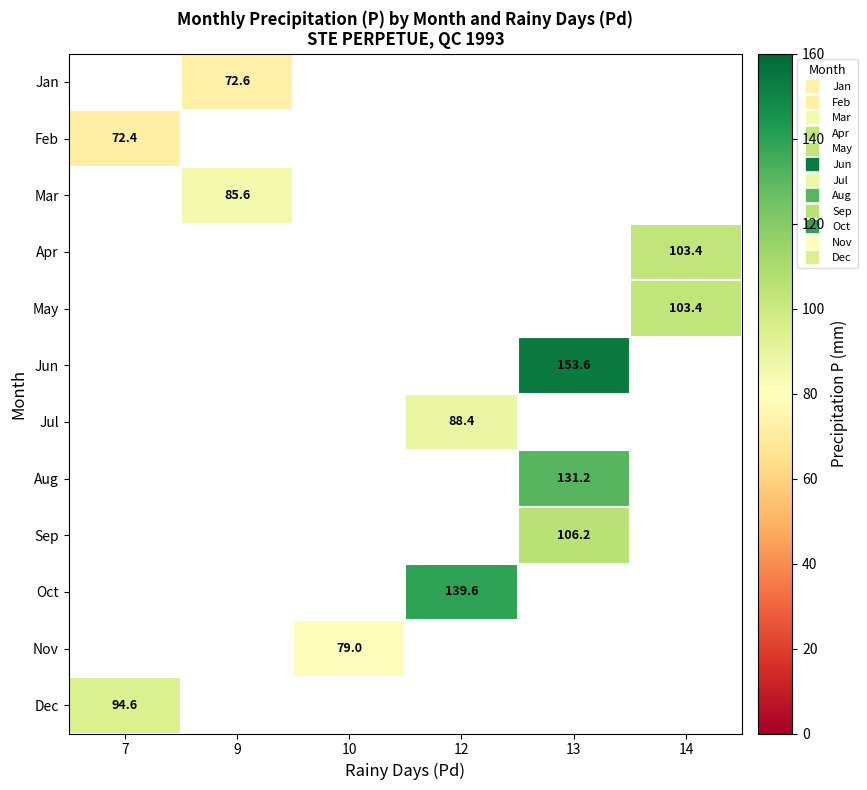

Where does the Jul series first go above 88?

12